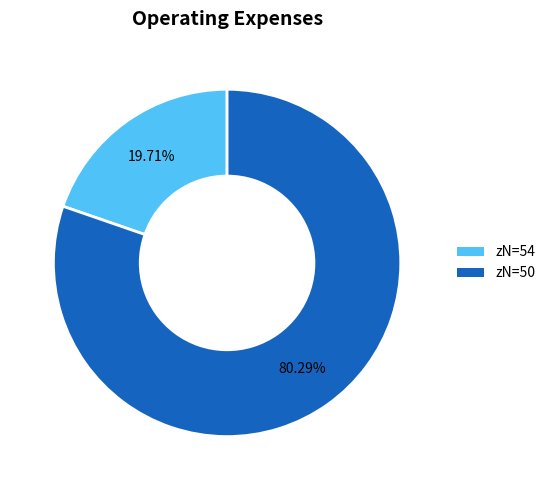

Is there a majority slice in this chart?

Yes